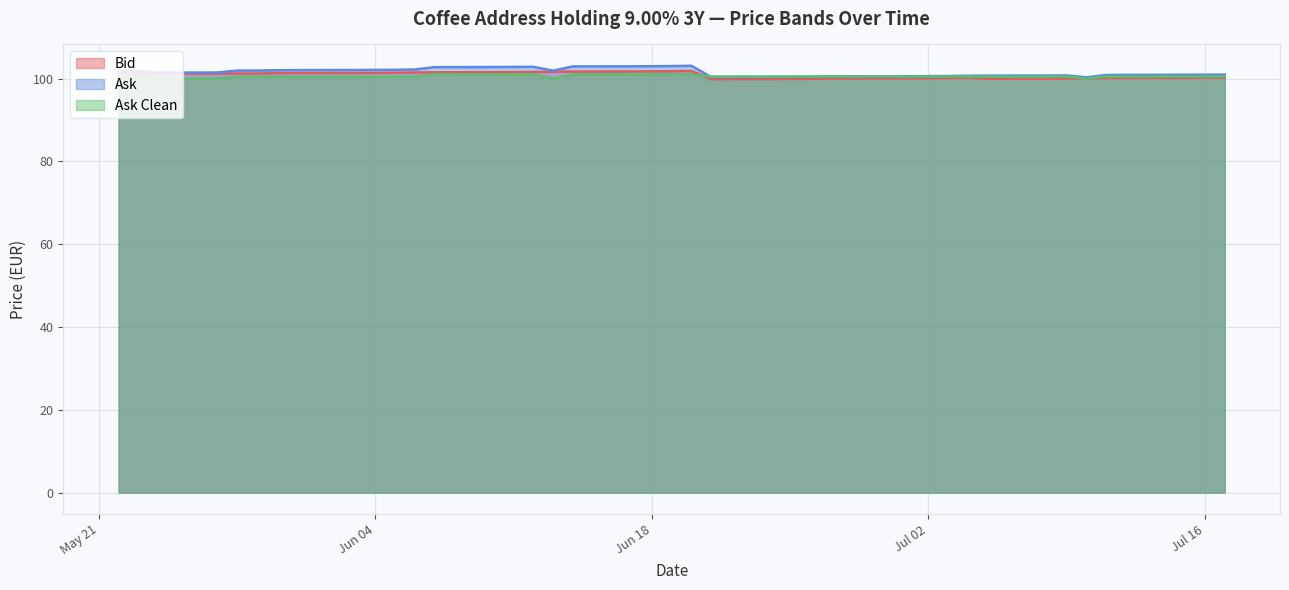

What is the smallest value displayed?

99.9